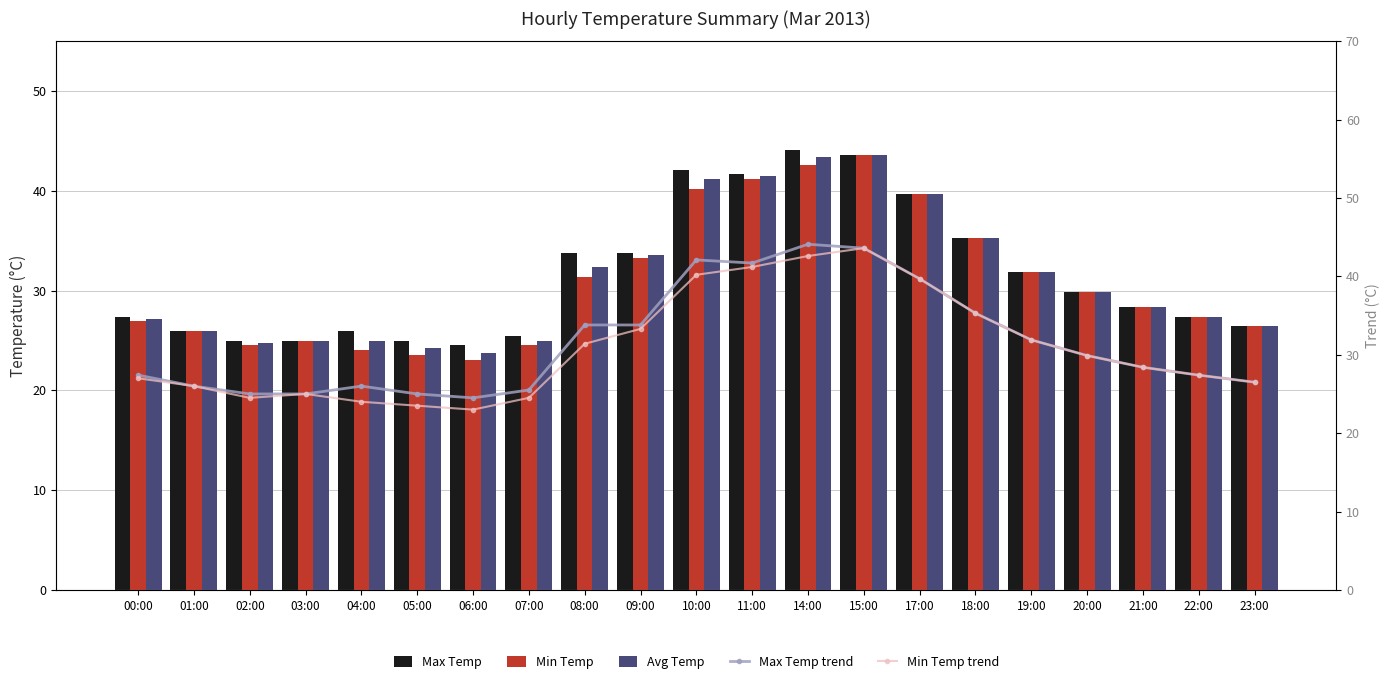

The value of Min Temp at 06:00 is 23.0. True or false?

True